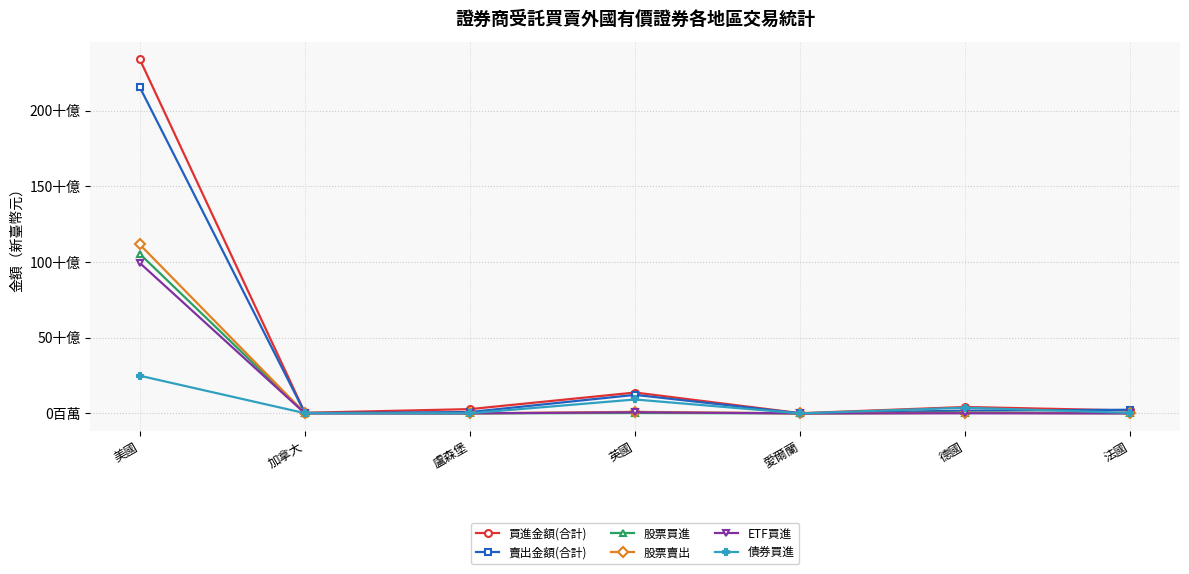

What is the difference between the ETF買進 values at 盧森堡 and 德國?

43054571